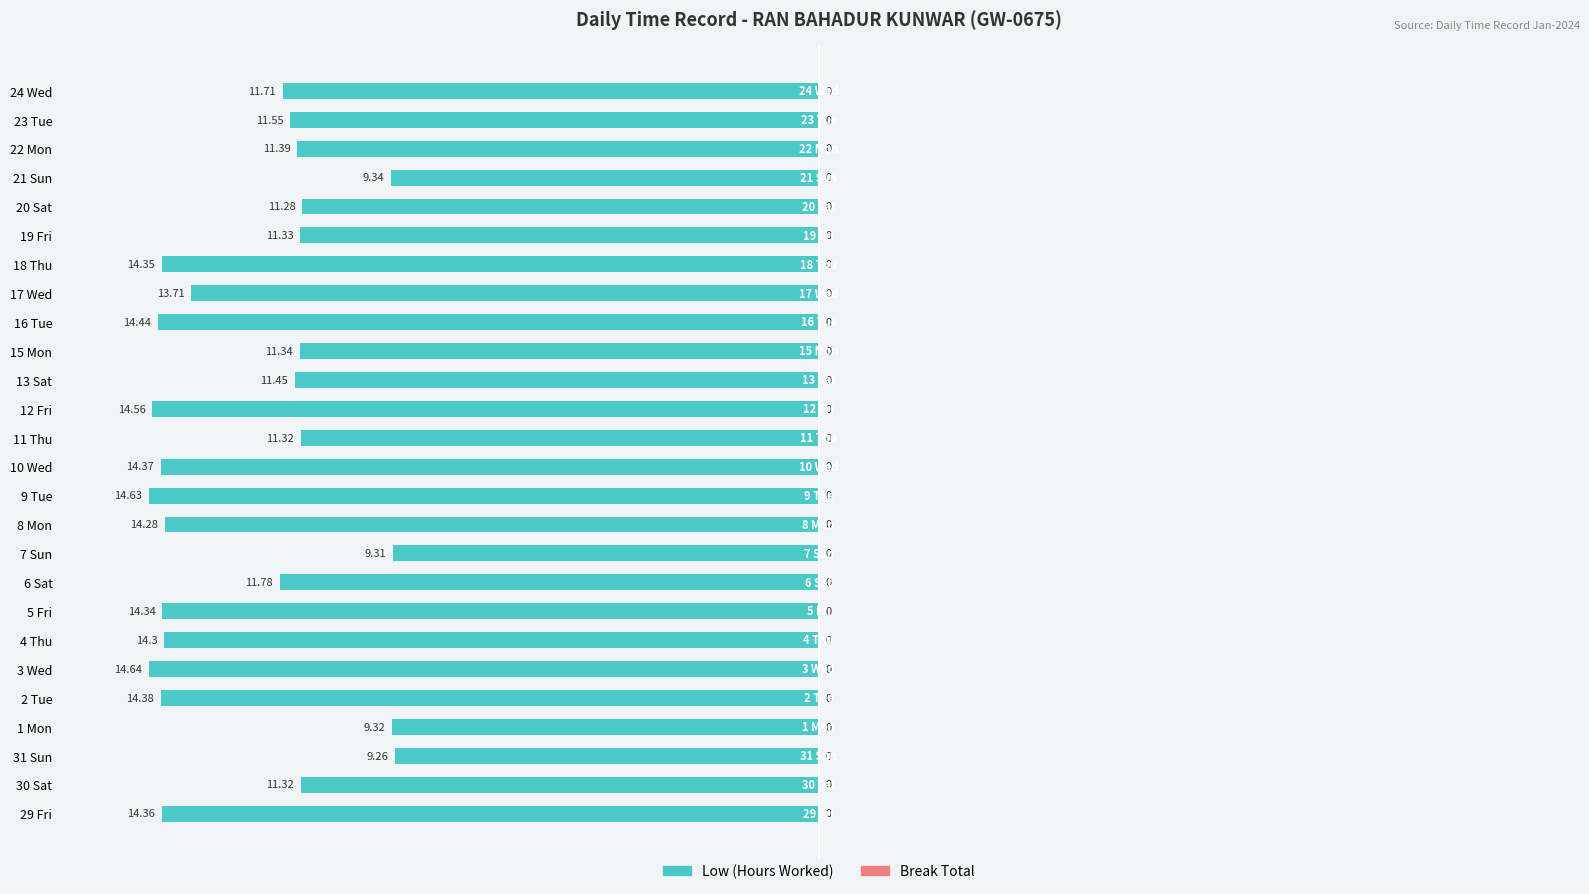

What is the minimum value shown in the chart?

-14.6